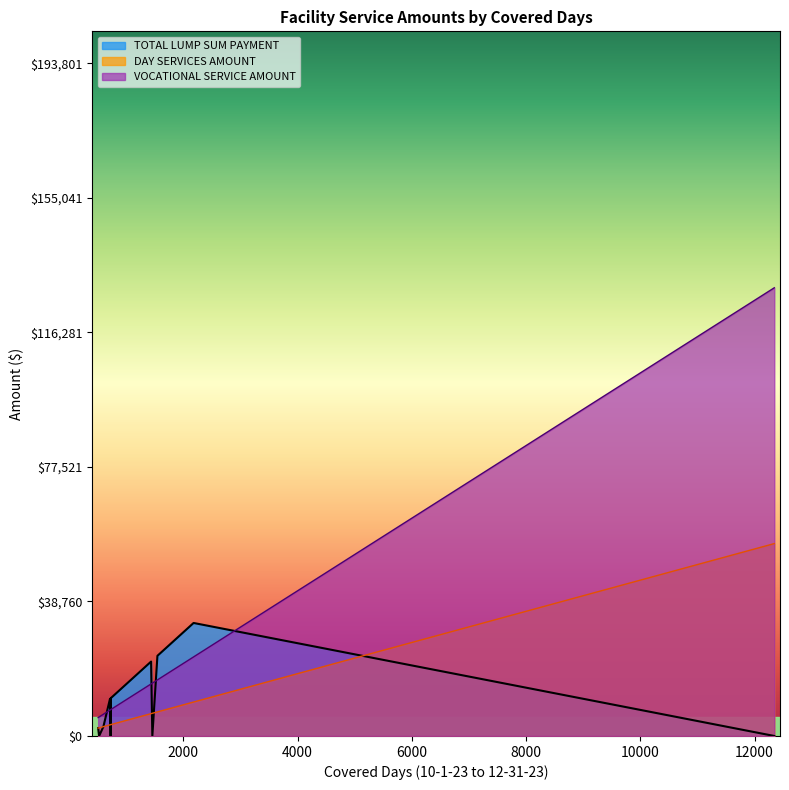

How many intersections are there between TOTAL LUMP SUM PAYMENT and VOCATIONAL SERVICE AMOUNT?

7